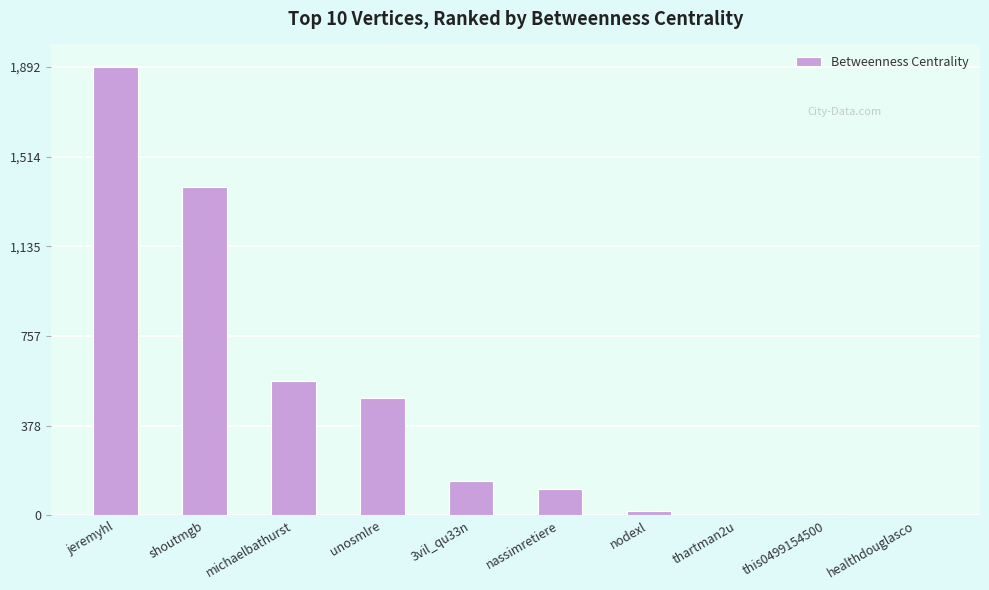

Which label corresponds to the largest value in the chart?

jeremyhl